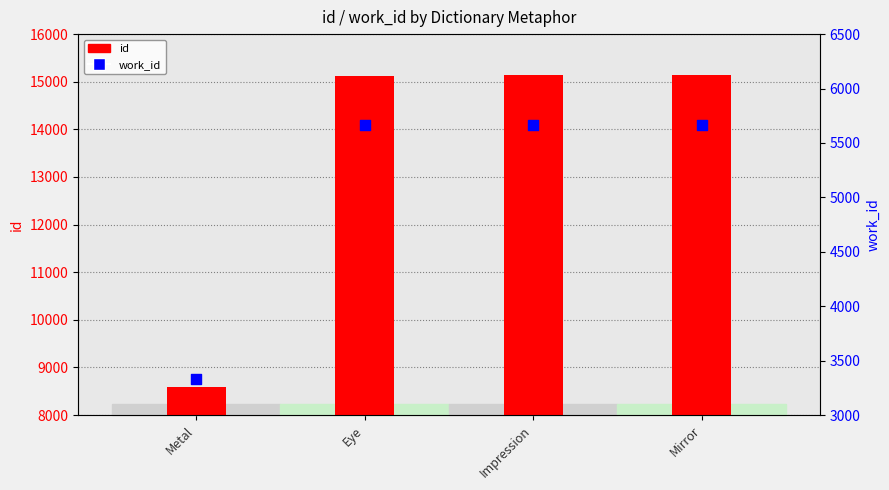

What are all the series names shown in the legend?

id, work_id